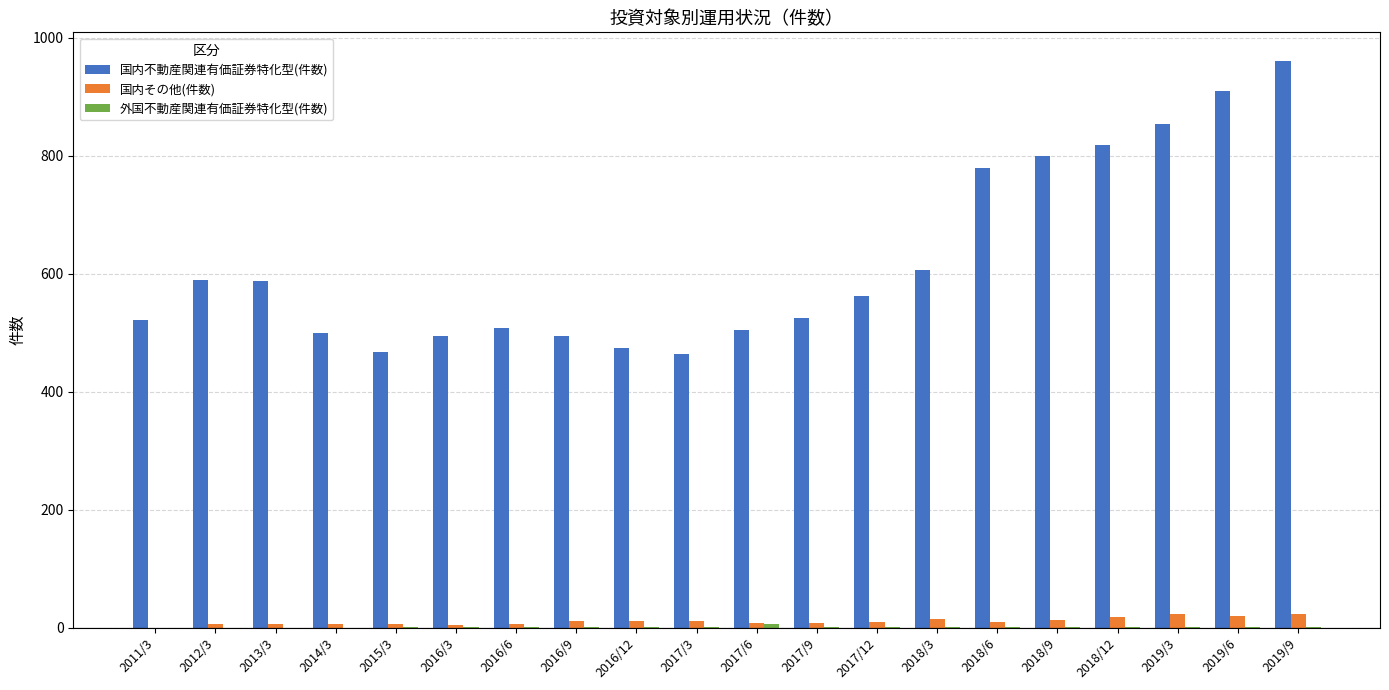

How many distinct data groups are displayed?

3